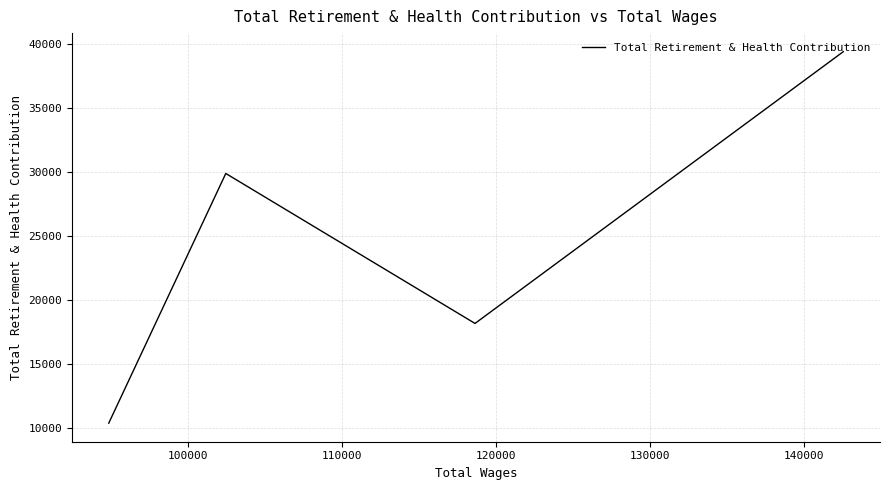

What is the minimum value shown in the chart?

10403